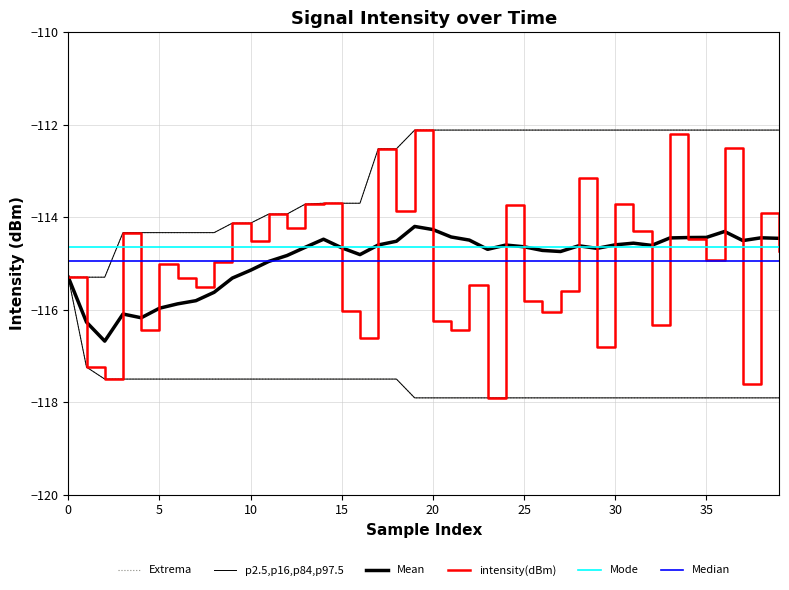

True or false: rolling_max has a value of -181.3 at 26.

False